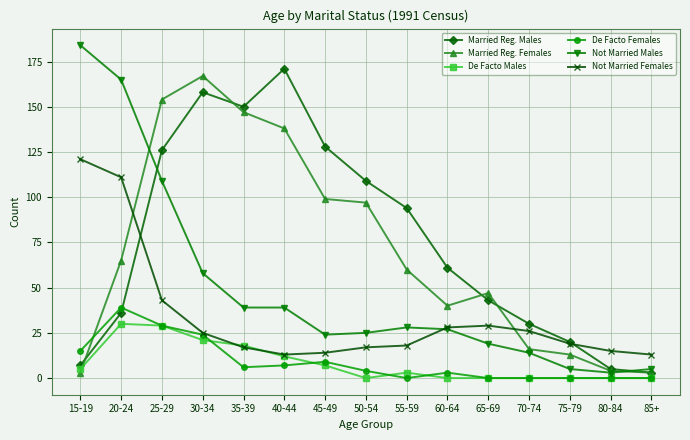

What is the label of the 4th point from the right?

70-74